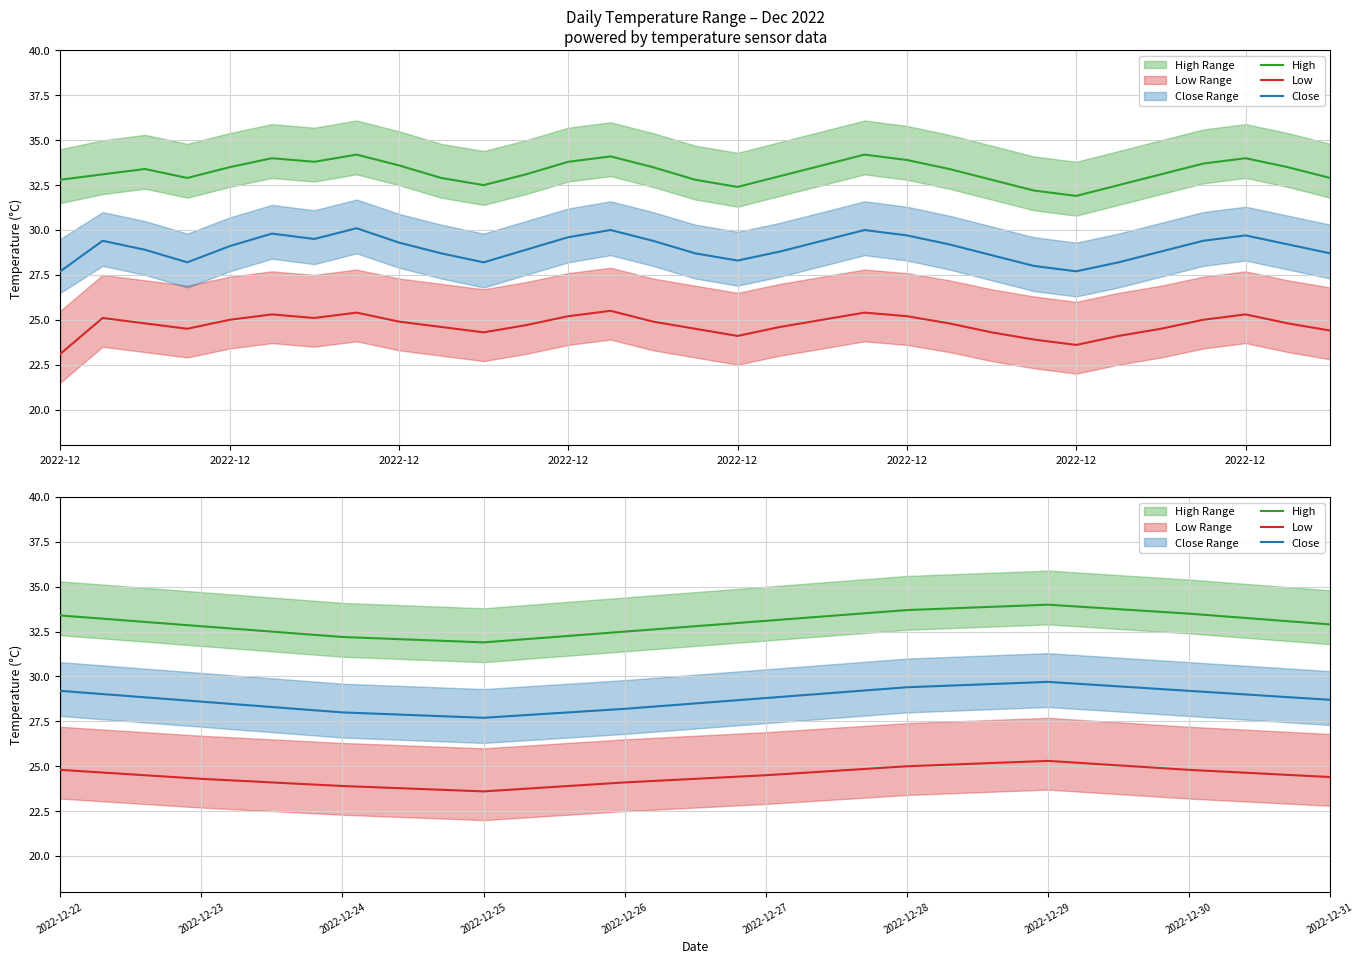

Where is Close nearest to the value 28?

2022-12-24